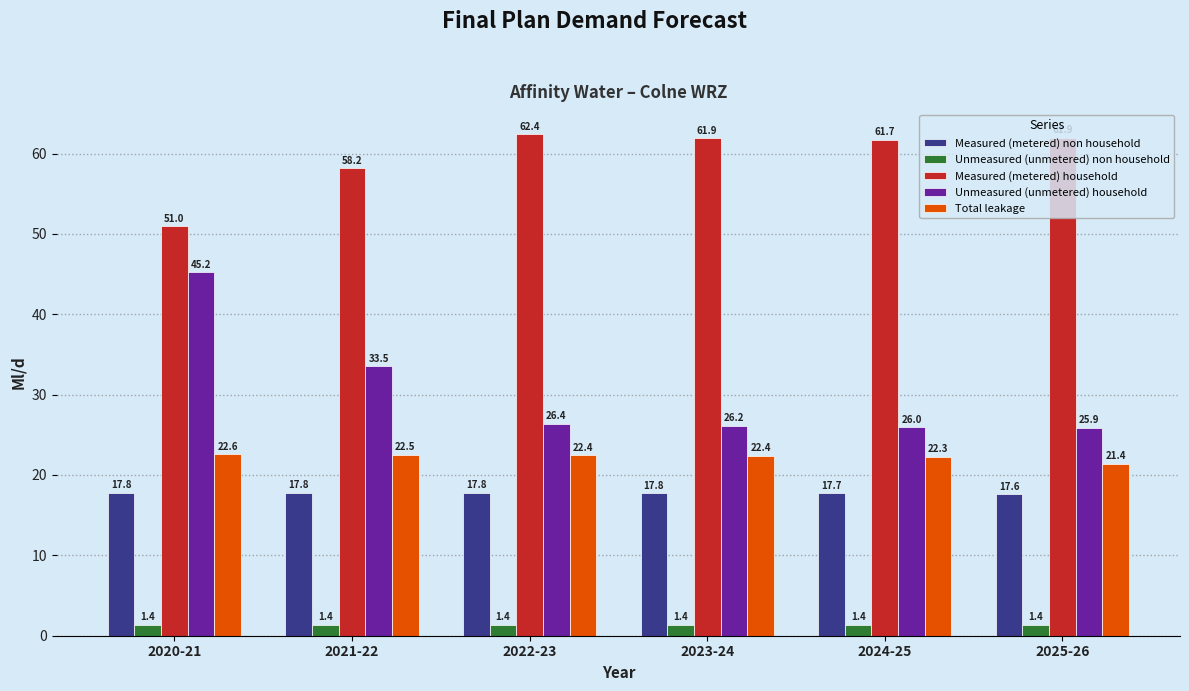

What position from the right is 2025-26?

1